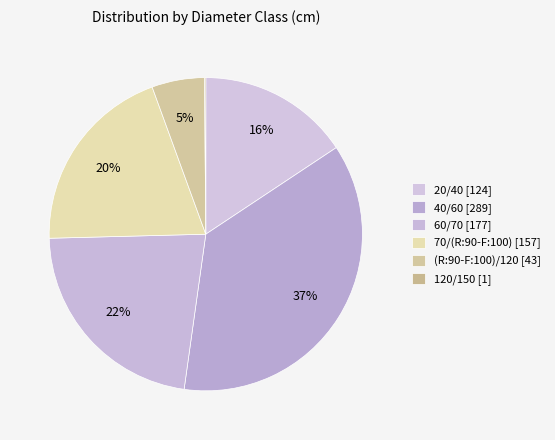

To the nearest percent, what is the combined percentage of 120/150 and 40/60?

37%